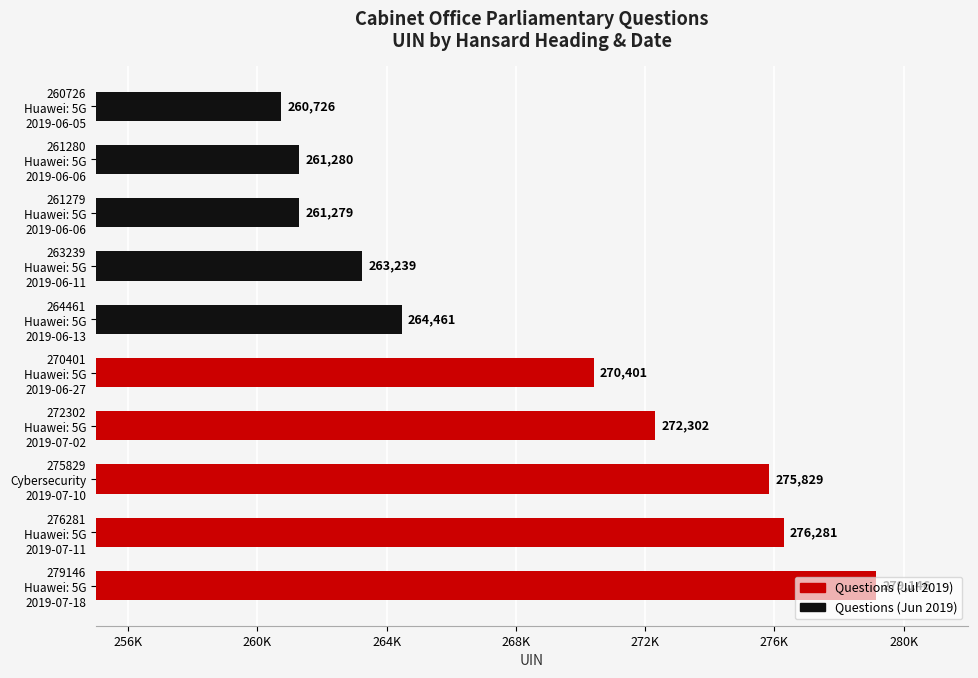

Which label corresponds to the smallest value in the chart?

260726
Huawei: 5G
2019-06-05